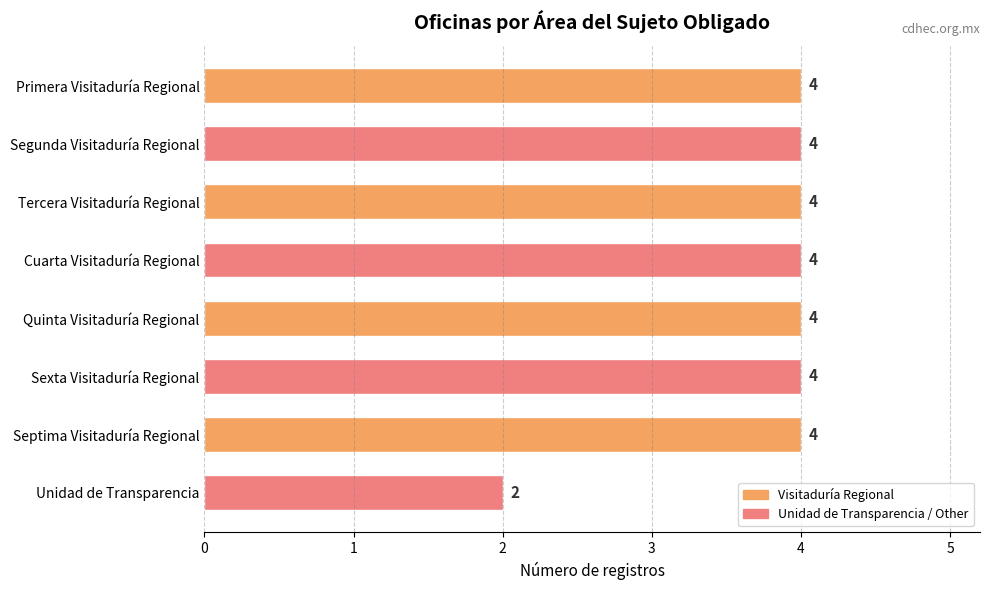

What is the sum of the values at Unidad de Transparencia and Cuarta Visitaduría Regional?

6